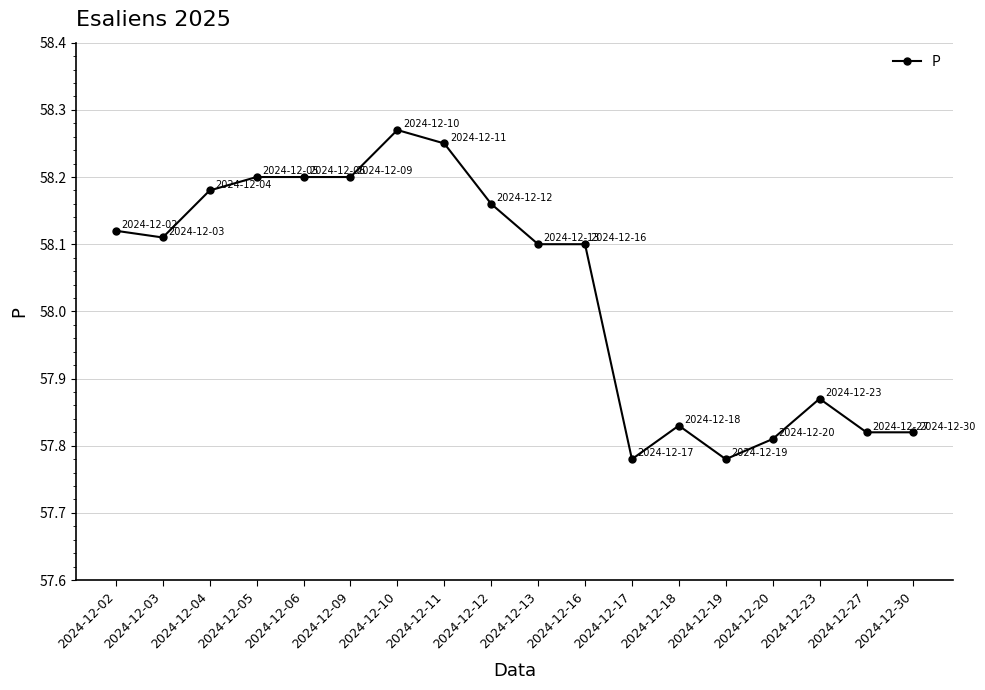

What is the change in value from 2024-12-03 to 2024-12-05?

+0.1